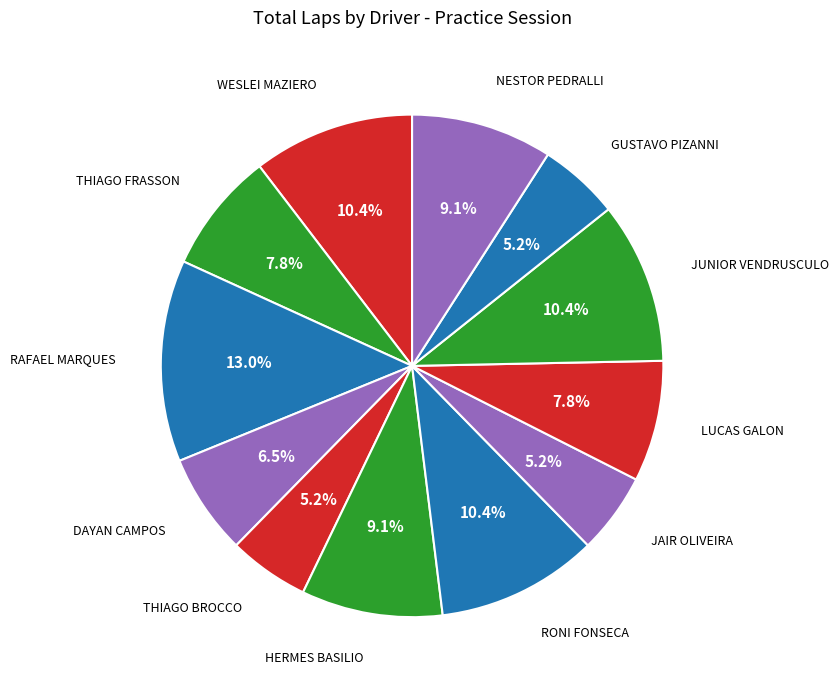

Which slice is the smallest?

THIAGO BROCCO